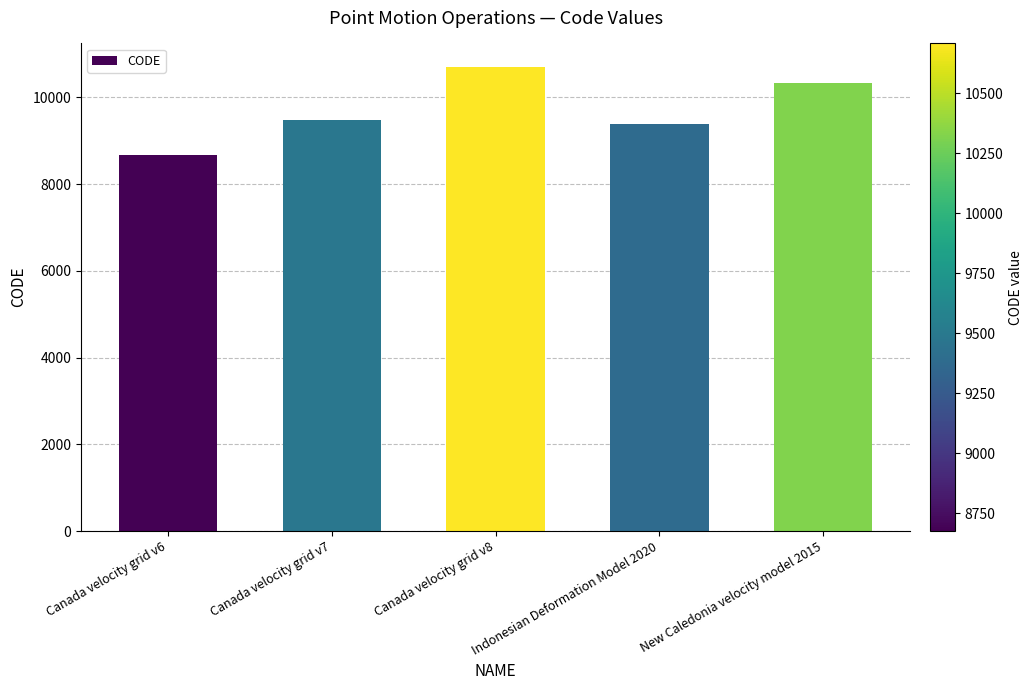

Read the value at Canada velocity grid v7, to the nearest 50.

9500